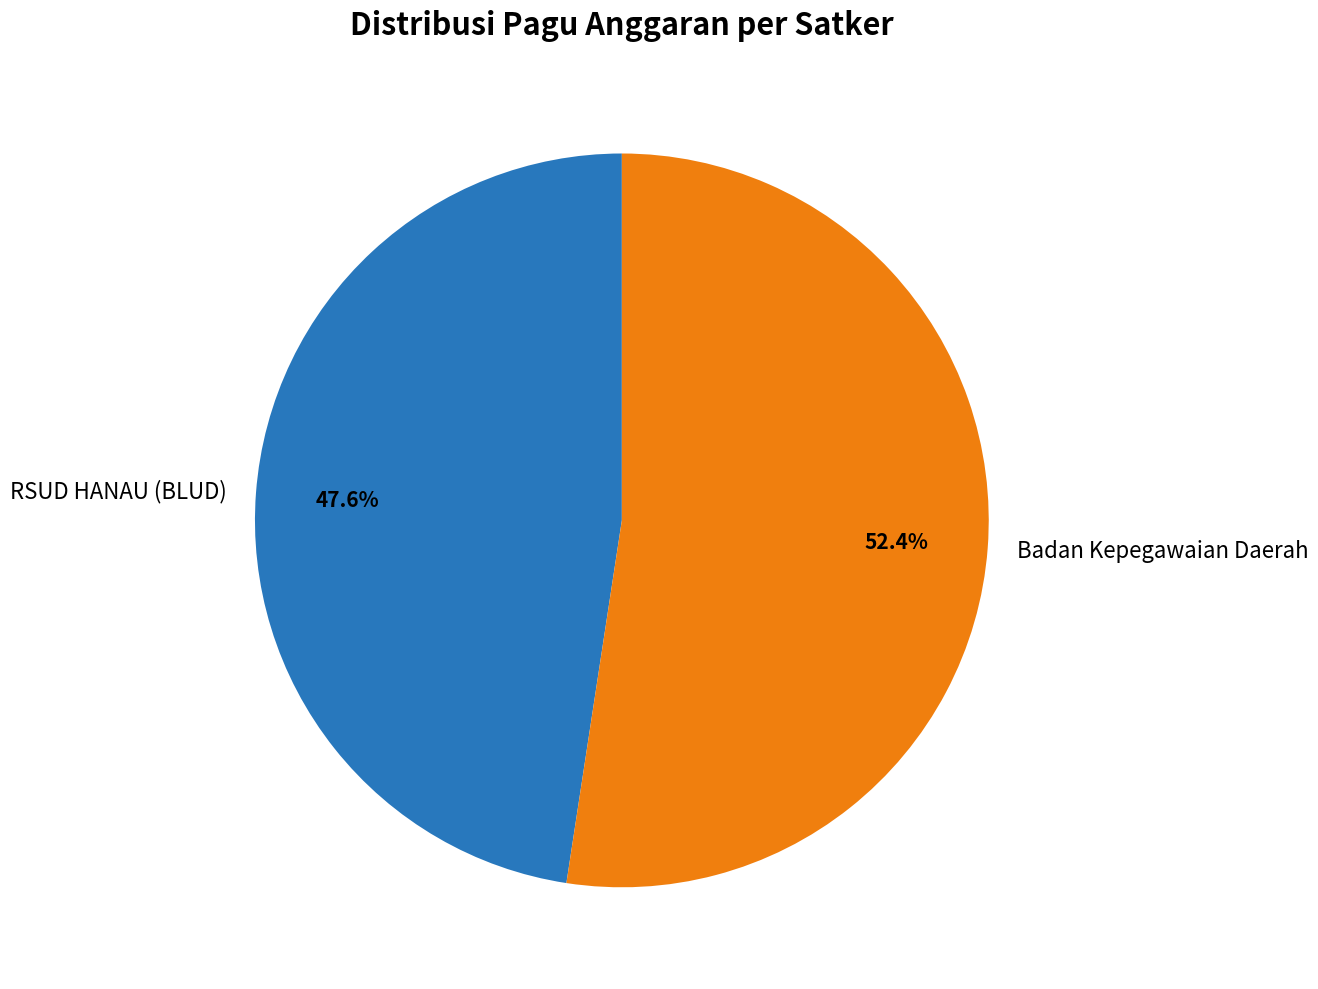

To the nearest percent, what is the average slice percentage?

50%